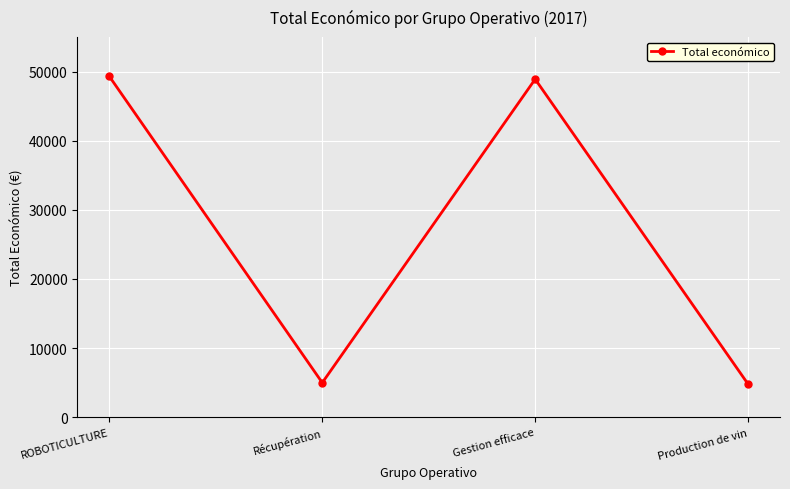

The value at Gestion efficace is 48896. True or false?

True